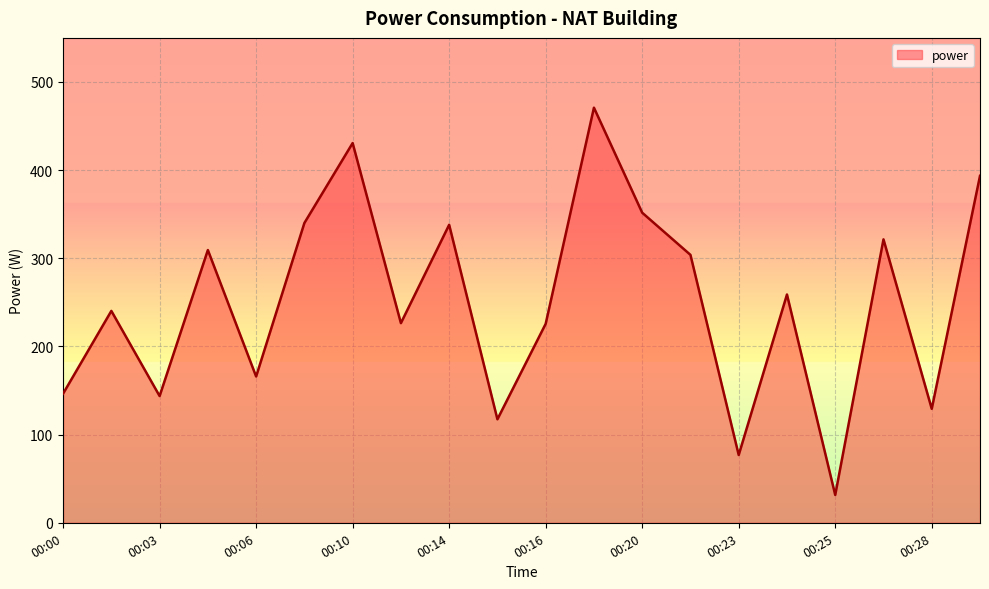

True or false: the data has more than 1 interior local peaks.

True